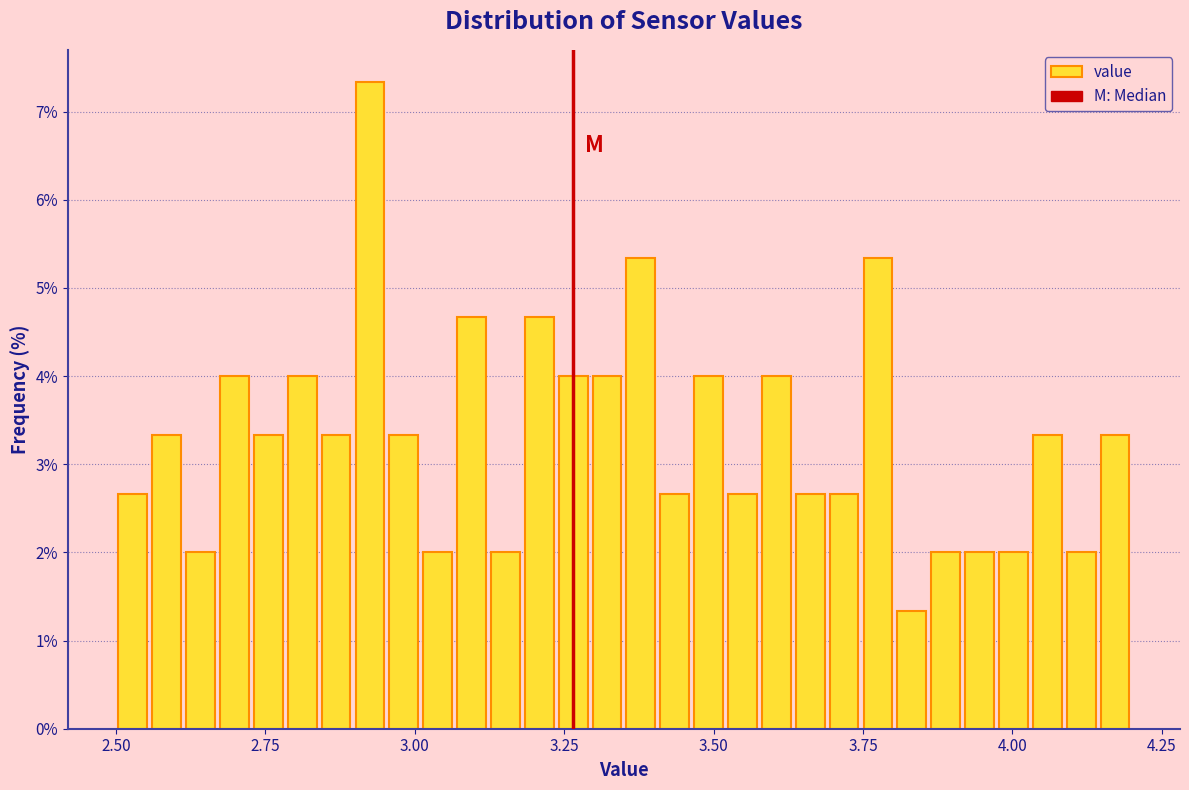

Read against the x-axis, roughly where is the centre of the tallest bar?

2.95